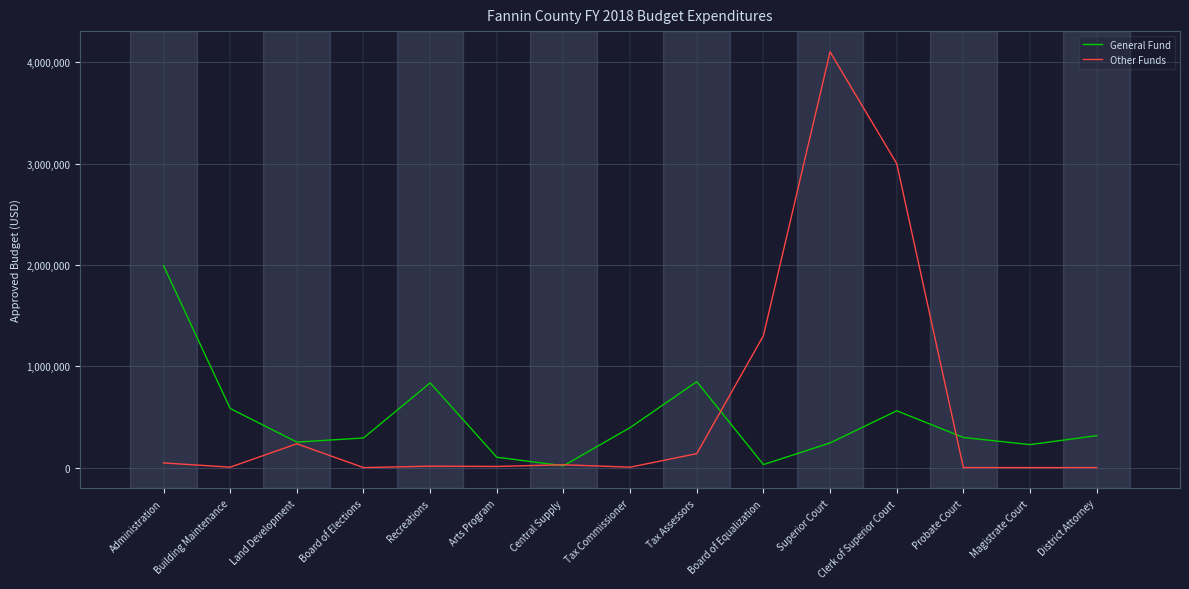

What is the spread (max minus min) of values at Board of Elections?

292023